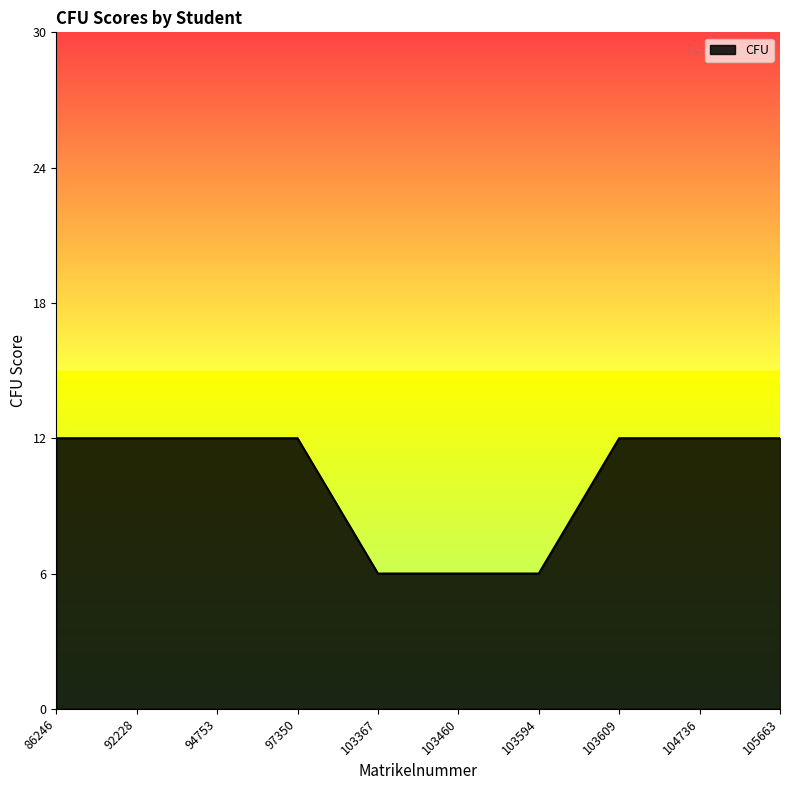

What is the sum of all values?

102